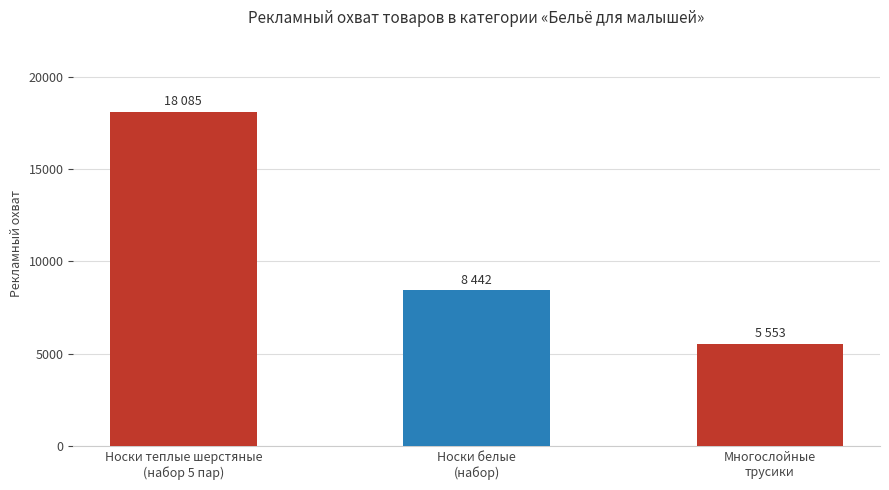

What is the smallest value displayed?

5553